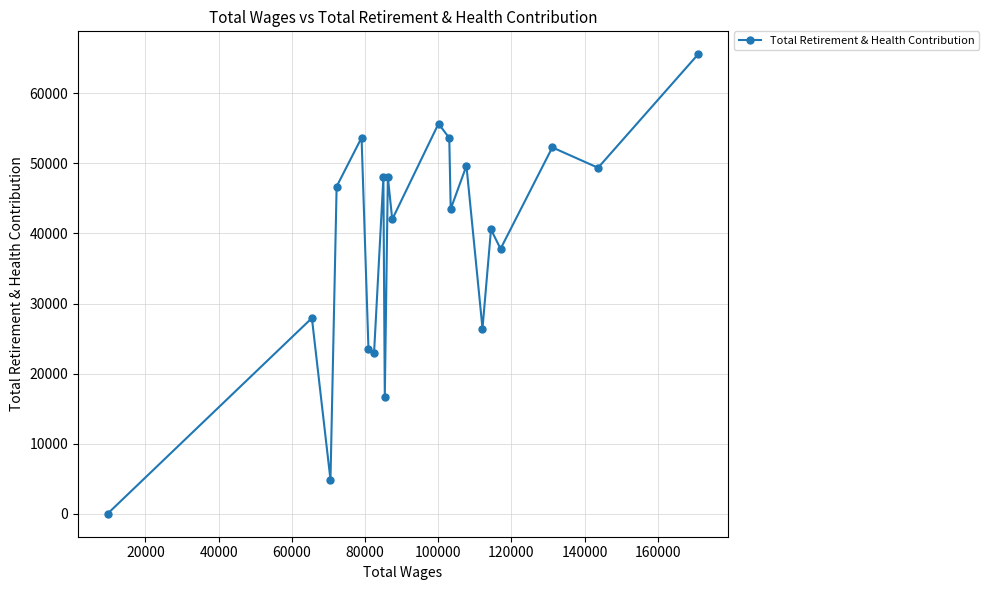

What is the greatest value displayed?

65558